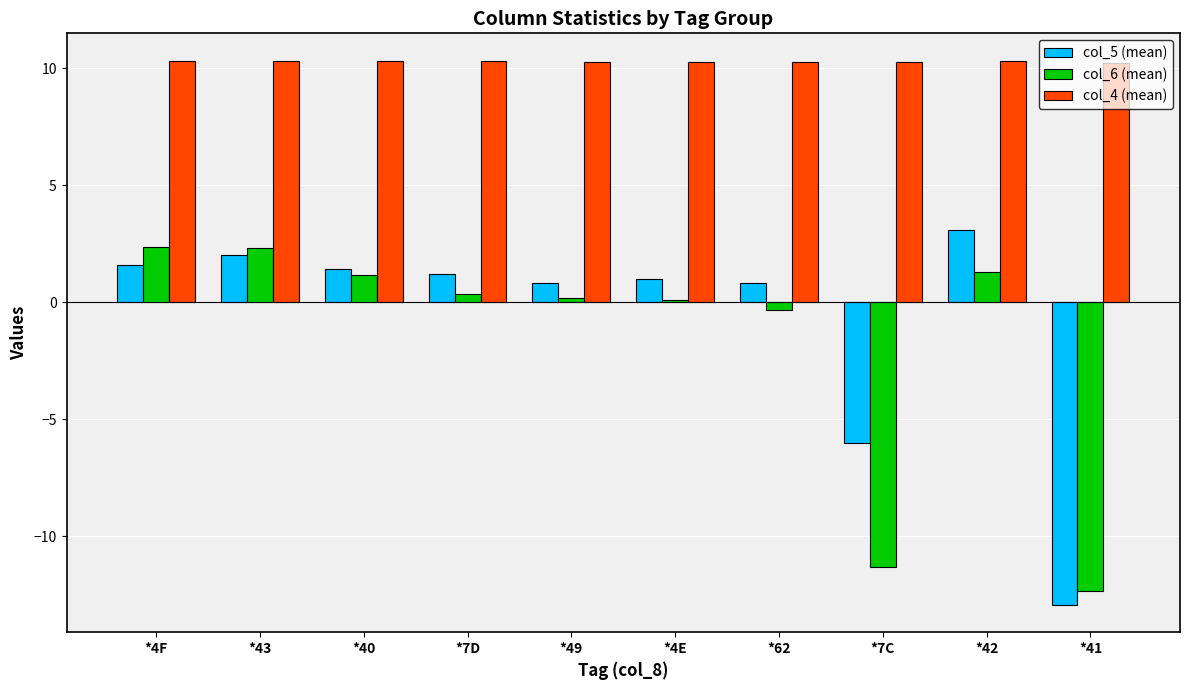

Is the value of col_6 (mean) at *7C greater than the value of col_4 (mean) at *7D?

No